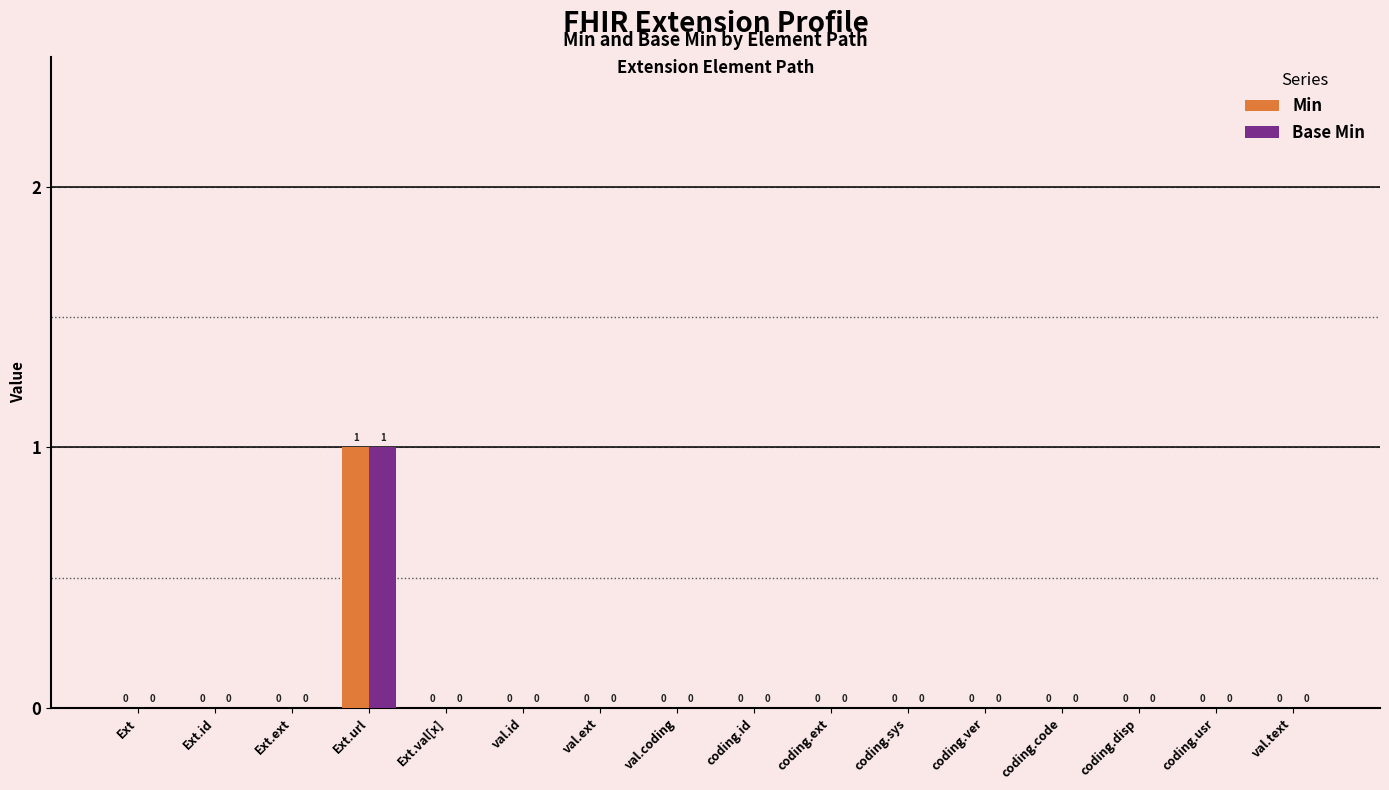

At which category does the chart reach its peak across all series?

Ext.url